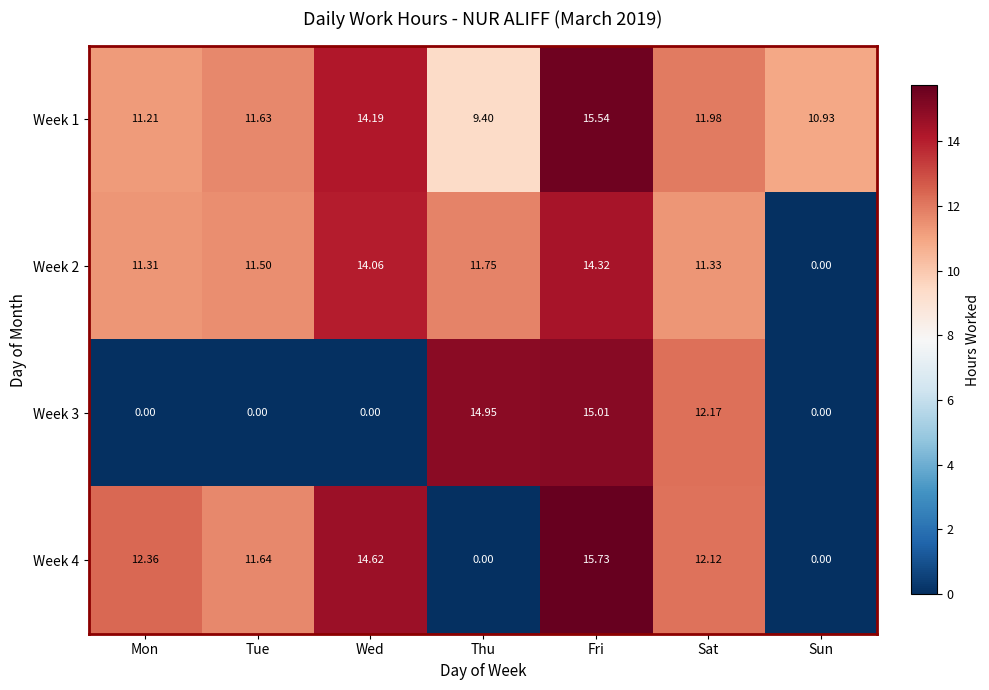

At how many categories does at least one series exceed 5?

7